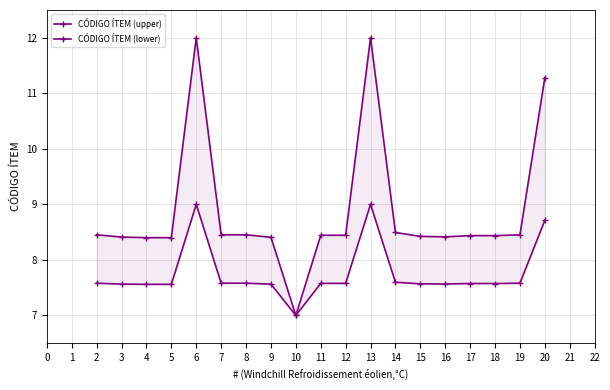

True or false: CÓDIGO ÍTEM (lower) and CÓDIGO ÍTEM (upper) intersect in this chart.

False